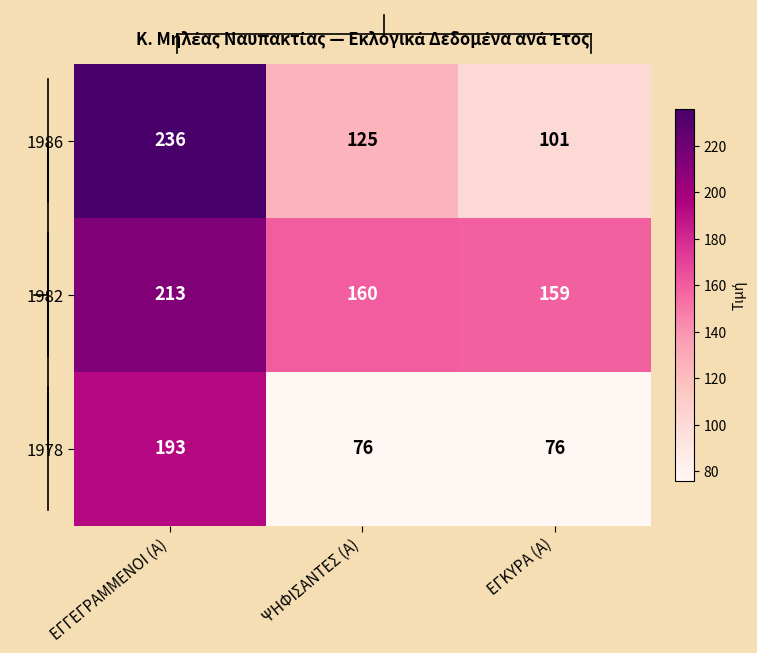

Reading left to right, extract all data points from this chart.

1986: ΕΓΓΕΓΡΑΜΜΕΝΟΙ (Α)=236	ΨΗΦΙΣΑΝΤΕΣ (Α)=125	ΕΓΚΥΡΑ (Α)=101
1982: ΕΓΓΕΓΡΑΜΜΕΝΟΙ (Α)=213	ΨΗΦΙΣΑΝΤΕΣ (Α)=160	ΕΓΚΥΡΑ (Α)=159
1978: ΕΓΓΕΓΡΑΜΜΕΝΟΙ (Α)=193	ΨΗΦΙΣΑΝΤΕΣ (Α)=76	ΕΓΚΥΡΑ (Α)=76